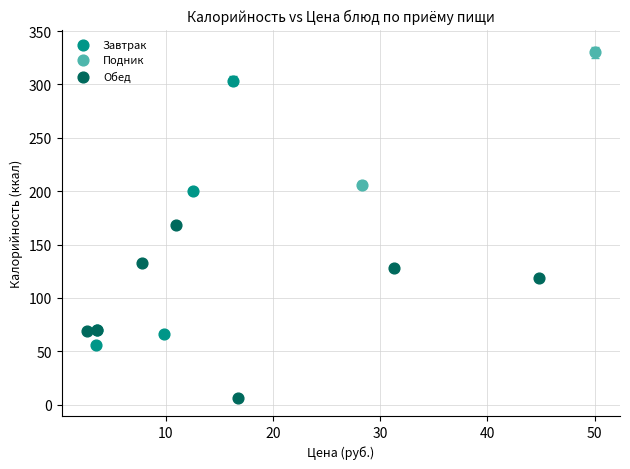

Which series reaches the minimum Y coordinate?

Обед